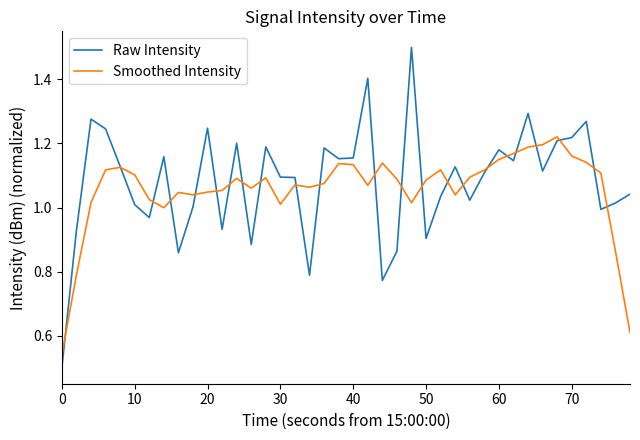

Which series has the largest range (max minus min)?

Raw Intensity